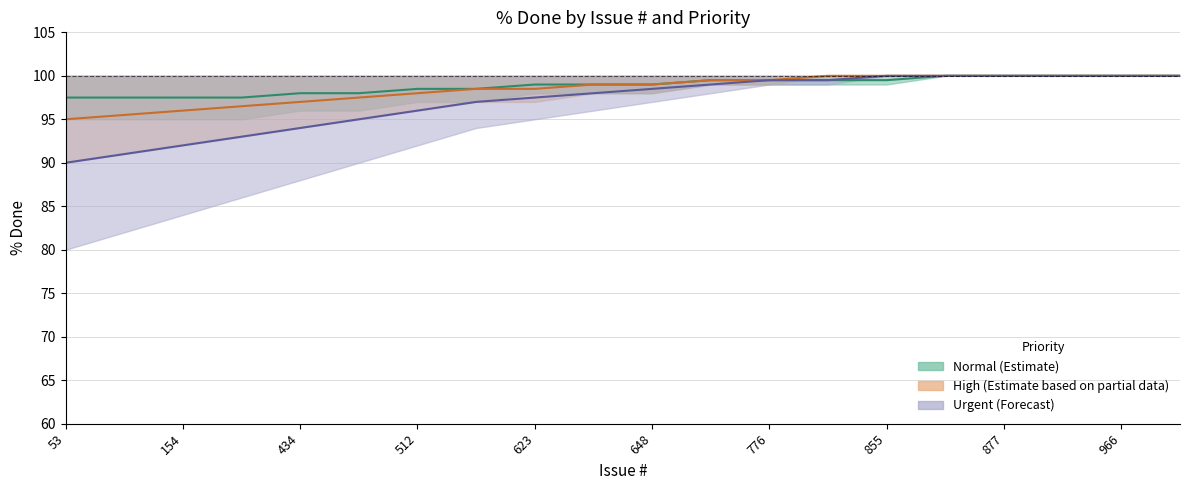

Does the chart display data point markers on the line(s)?

No